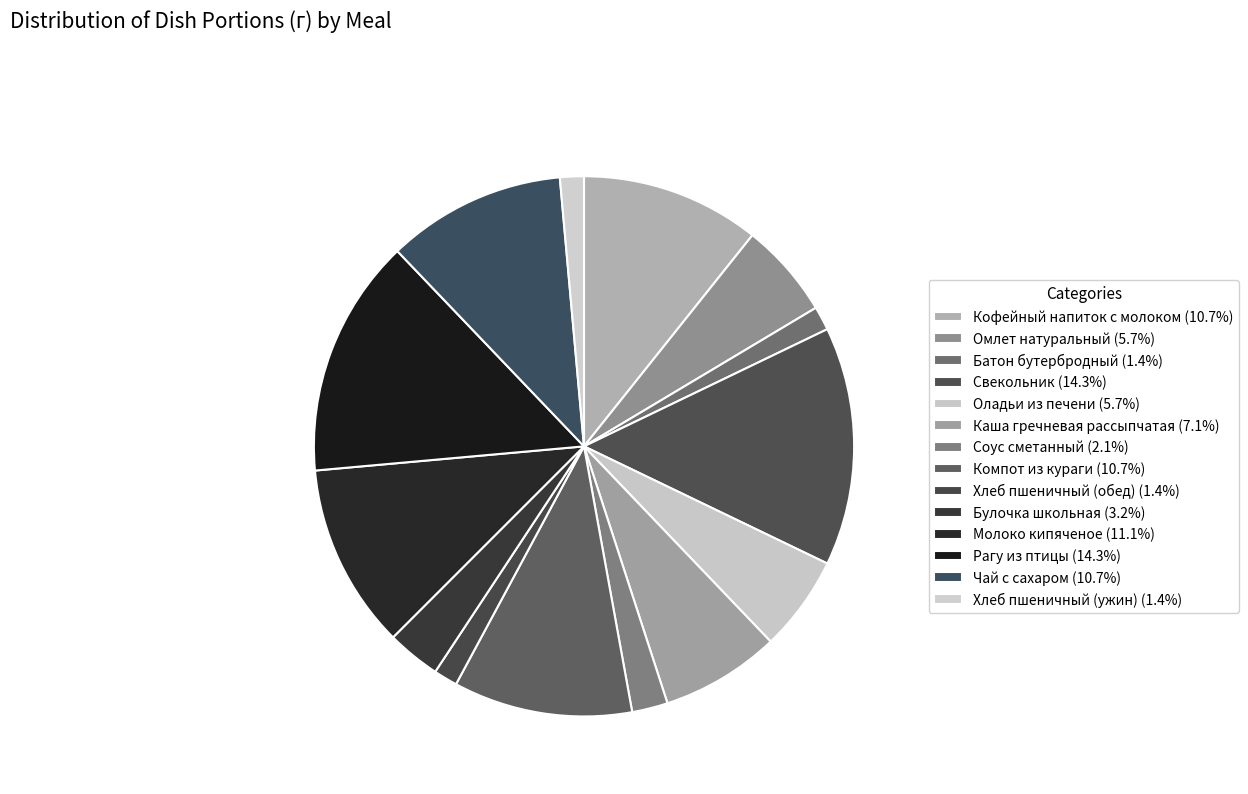

Is Каша гречневая рассыпчатая the majority of the pie?

No